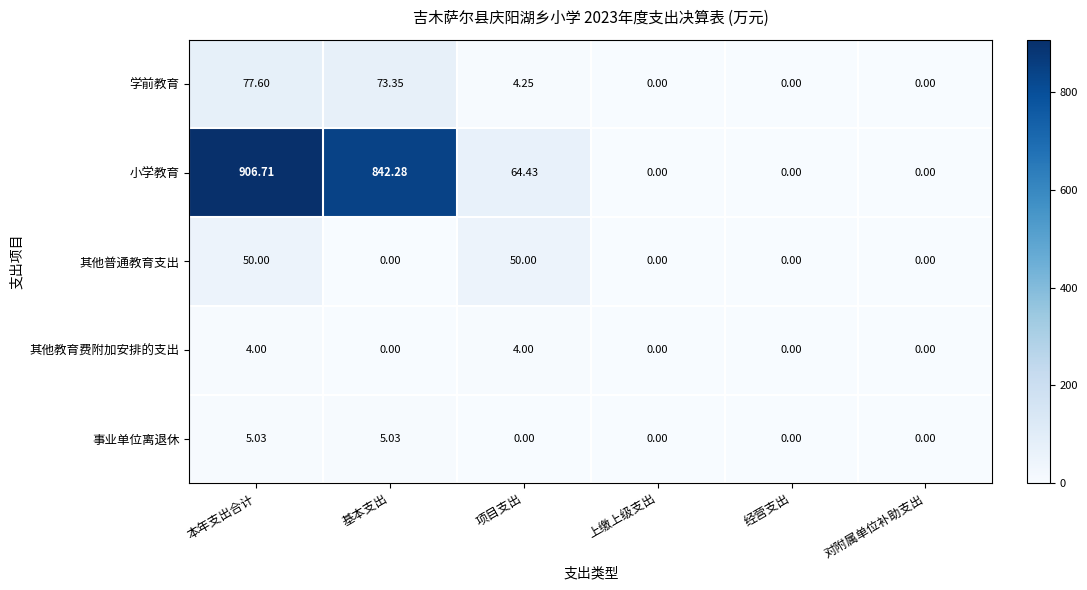

At which category is the sum across all series the highest?

本年支出合计